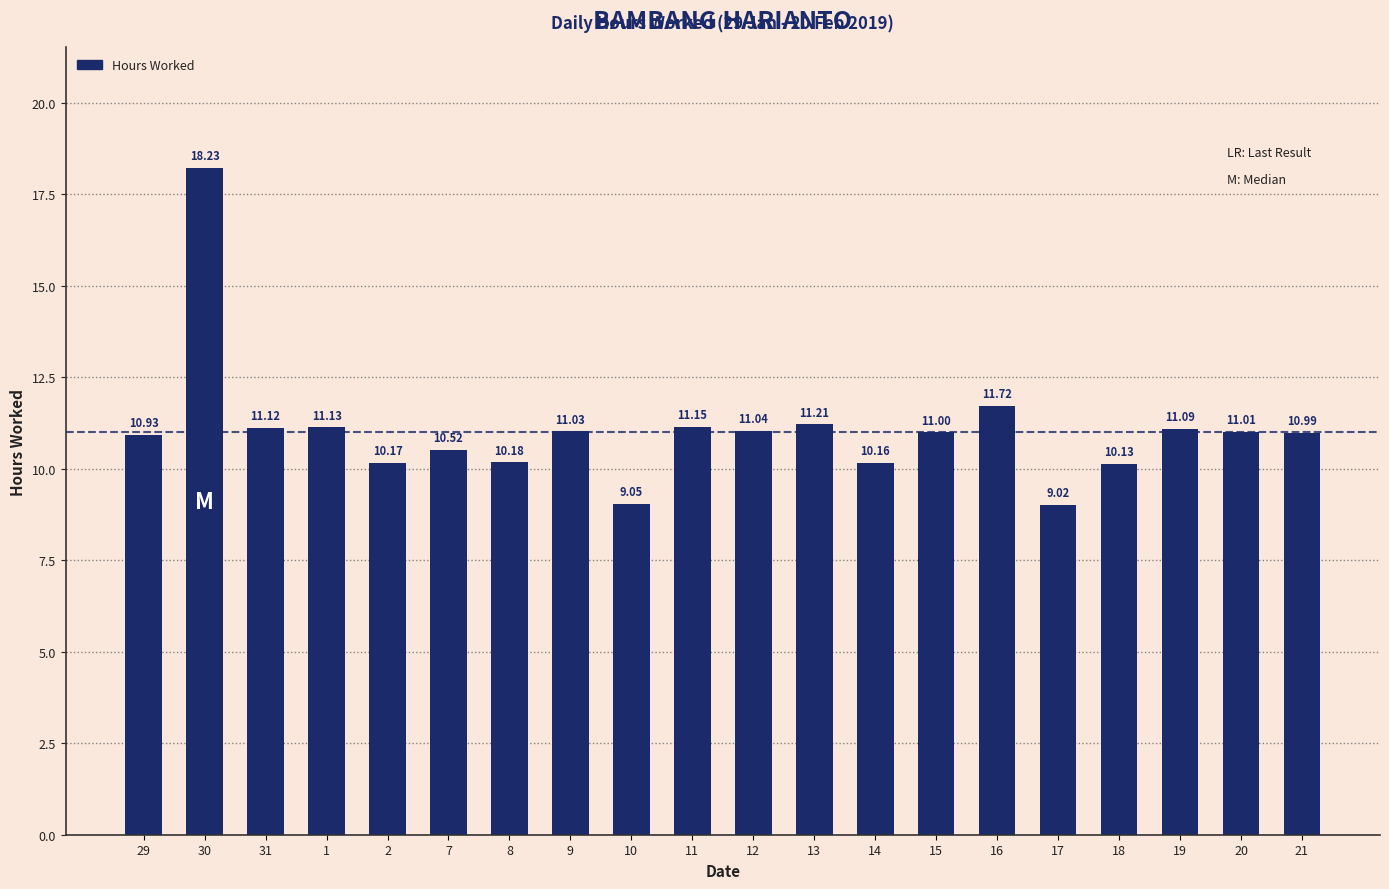

Is it true that the value at 13 is 4.0?

False